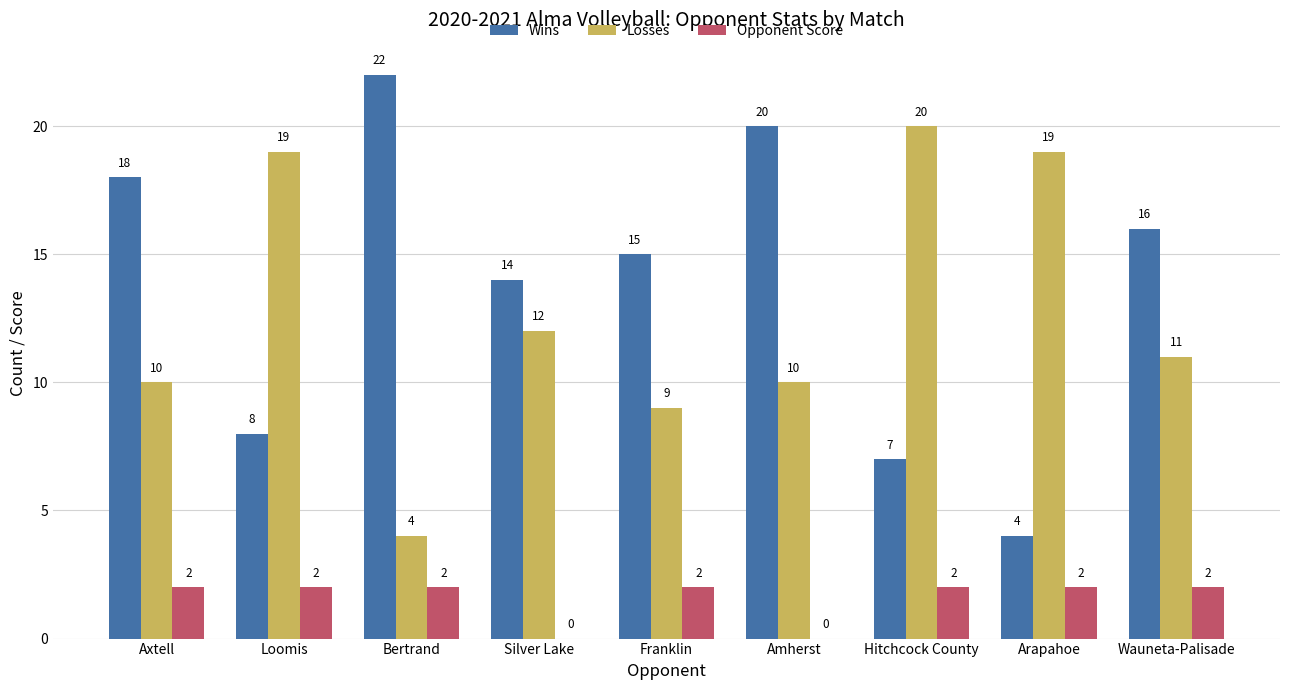

Is the value of Wins at Loomis greater than the value of Losses at Hitchcock County?

No